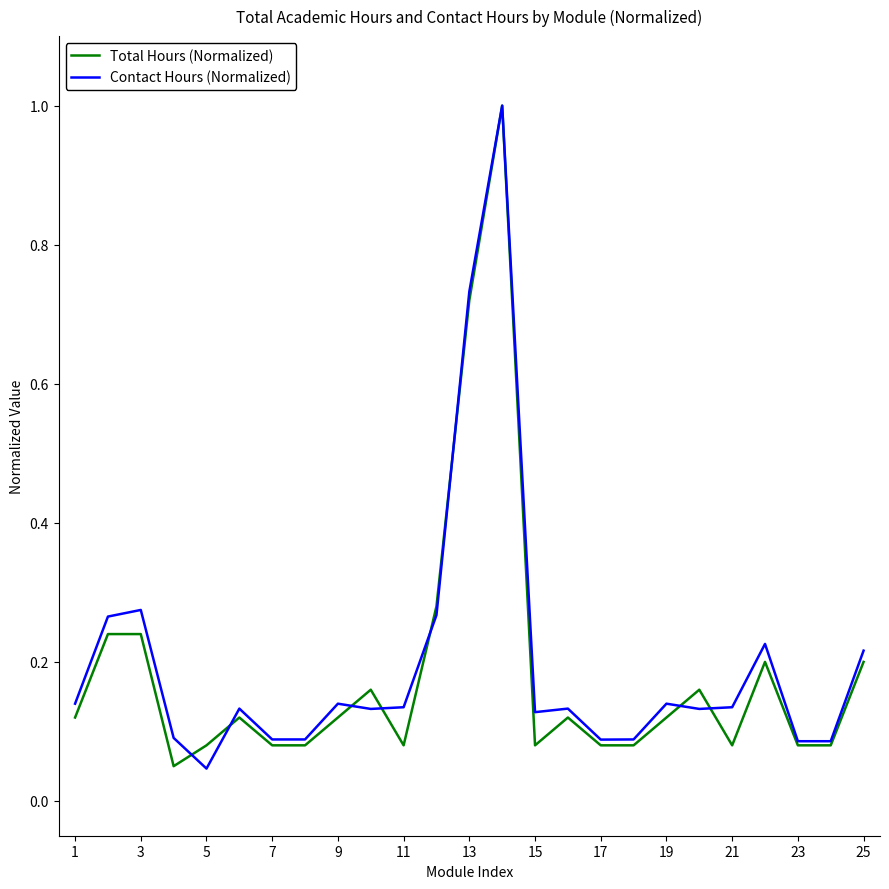

What is the maximum value for Total Hours (Normalized)?

1.0